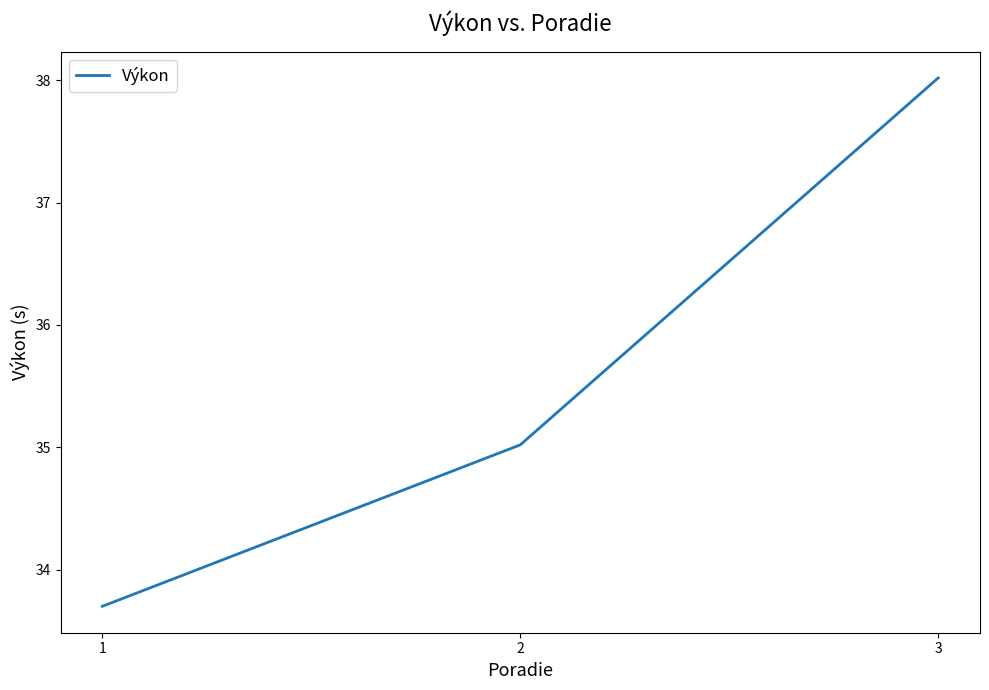

Approximately how many times larger is the value at 1 compared to 3?

0.9